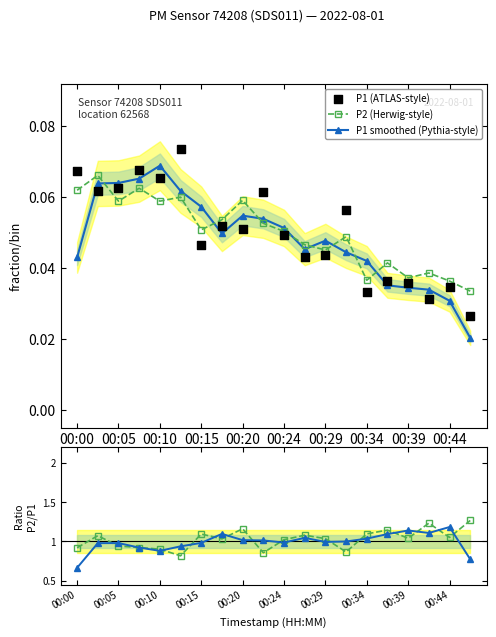

True or false: P2 (Herwig-style) has more than 1 interior local peaks.

True